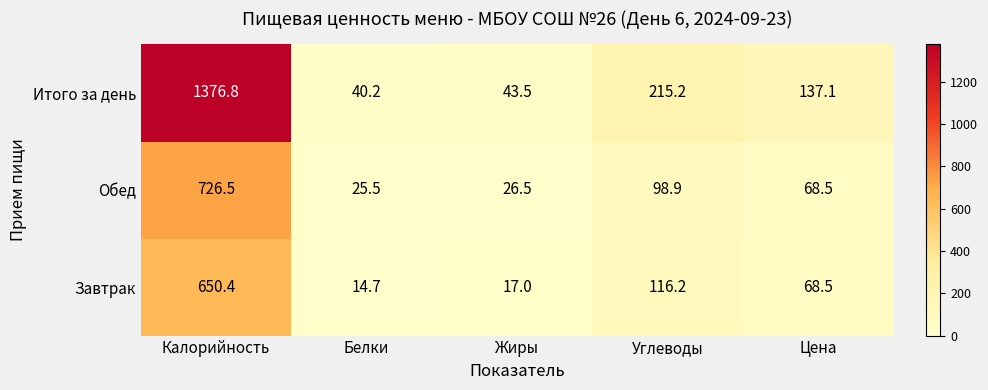

Which series changed the most between Жиры and Цена?

Итого за день